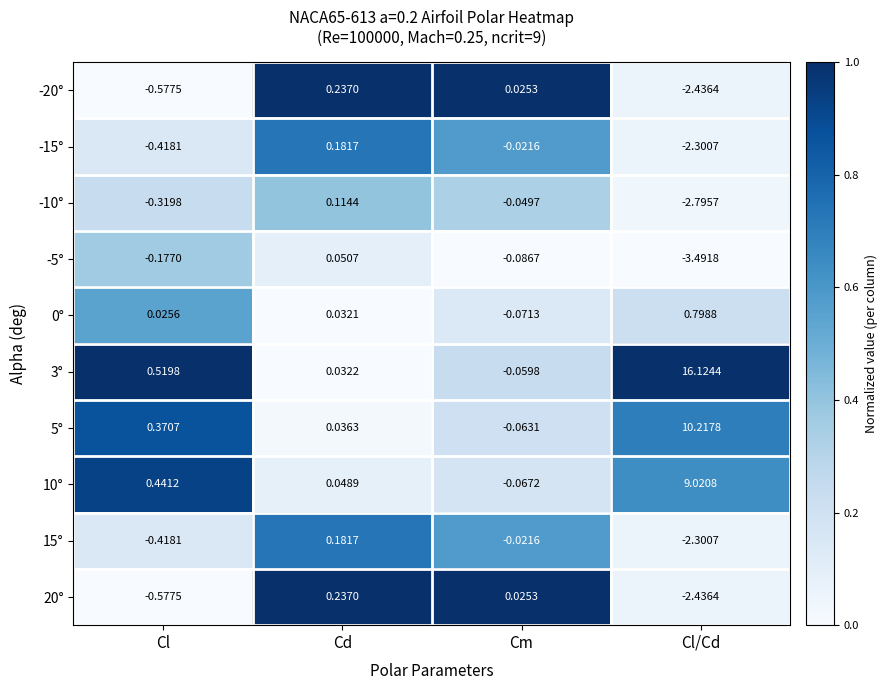

Where does the 10° series first go above 0?

Cl